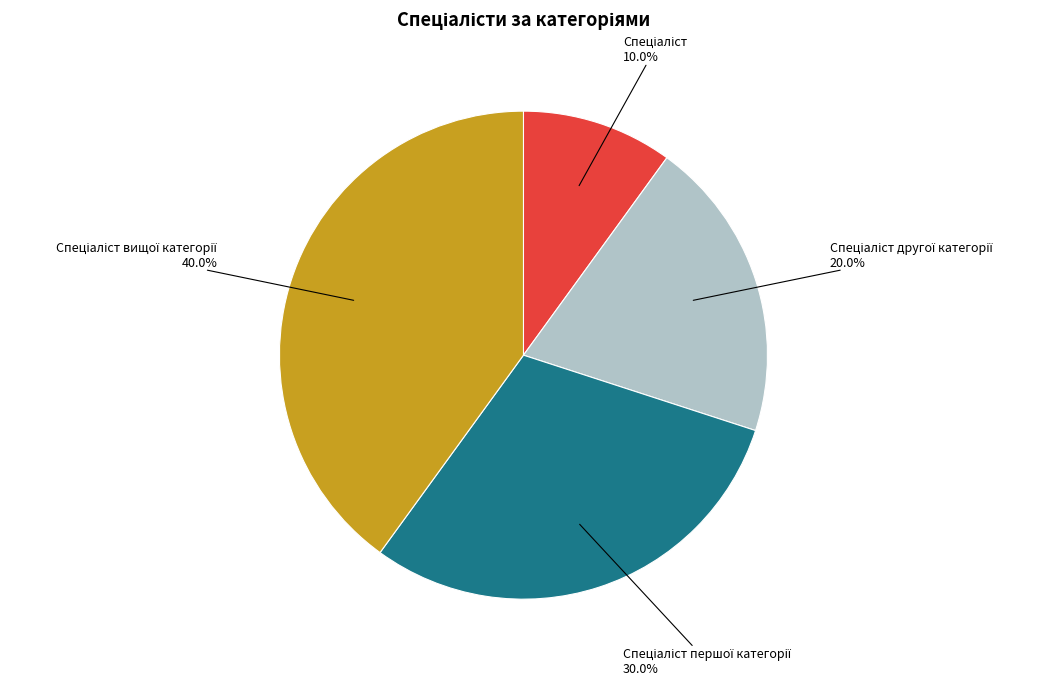

Does any single category account for the majority?

No